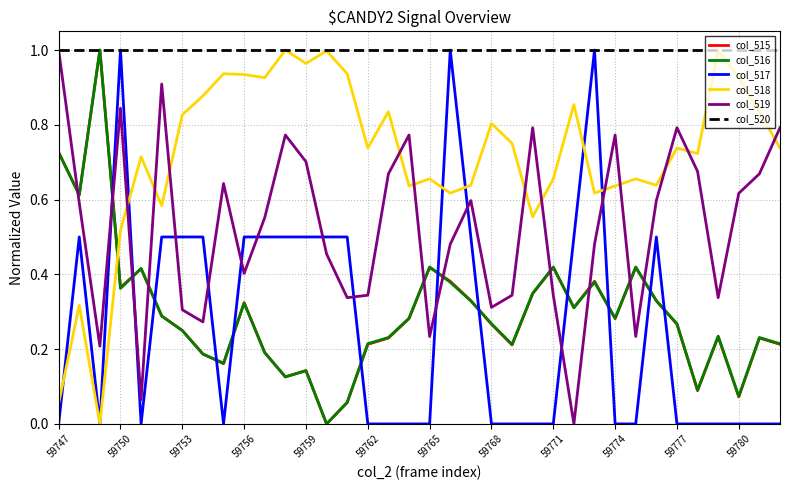

How many times do col_519 and col_517 cross each other?

12